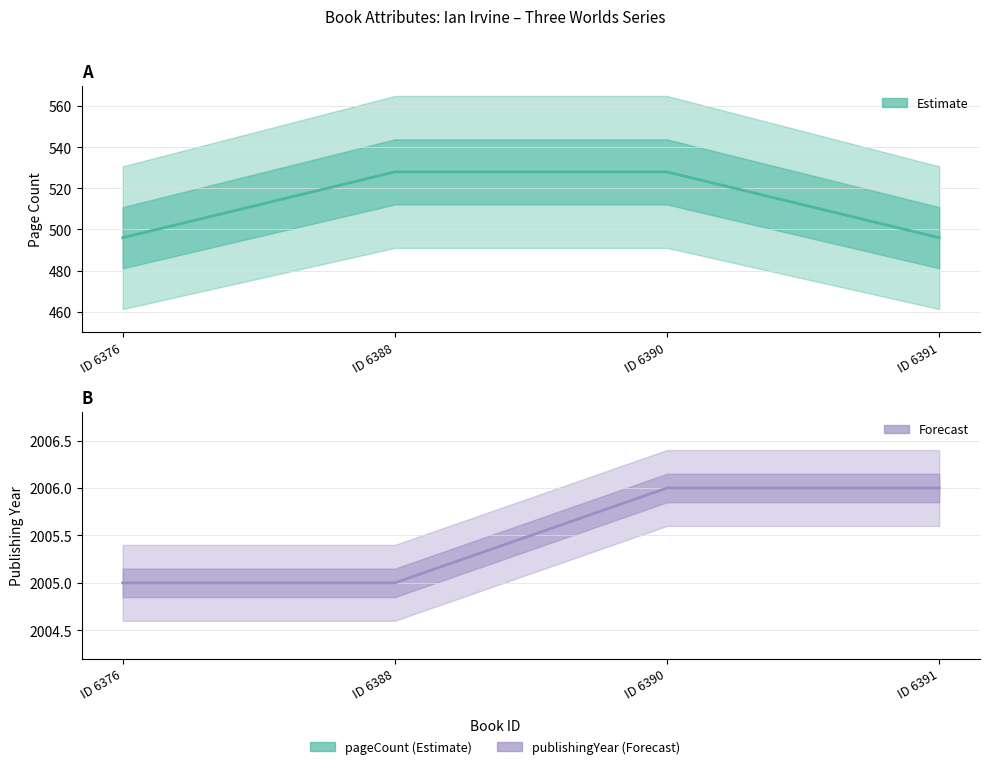

Reading right to left, what are all the values shown in this chart?

pageCount: ID 6391=496	ID 6390=528	ID 6388=528	ID 6376=496
publishingYear: ID 6391=2006	ID 6390=2006	ID 6388=2005	ID 6376=2005